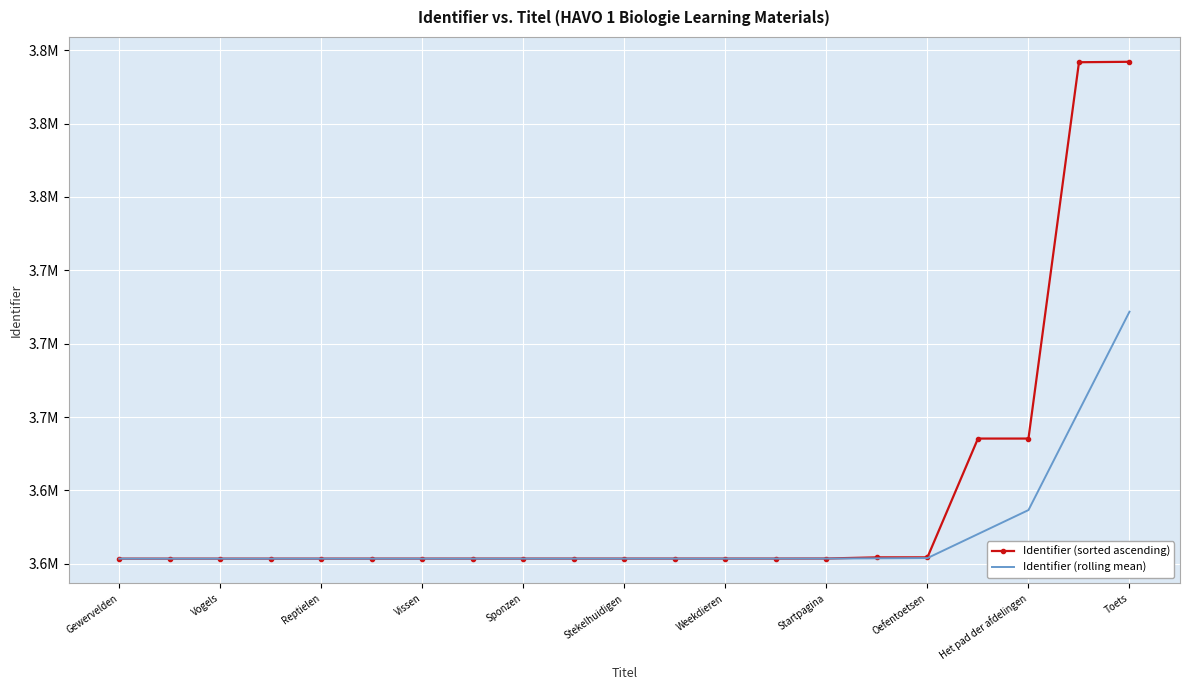

True or false: Identifier (sorted ascending) and Identifier (rolling mean) cross at least once.

False